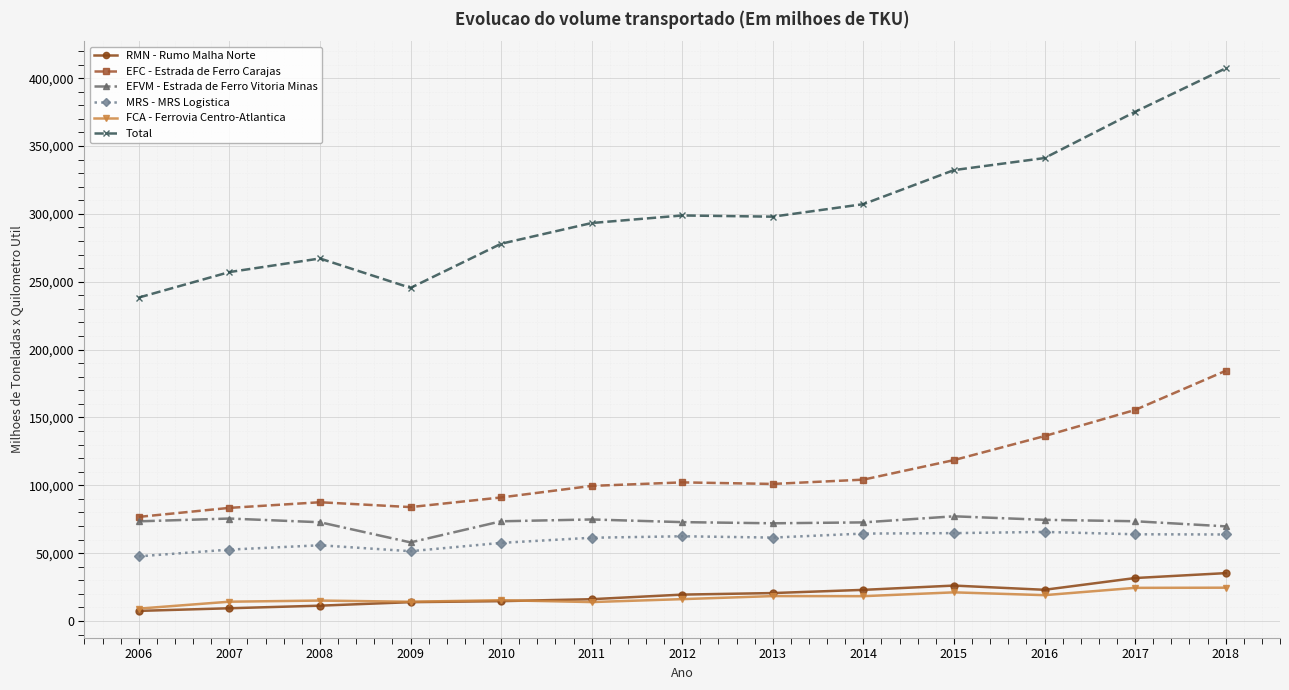

The value of MRS - MRS Logistica at 2016 is 65645.7. True or false?

True